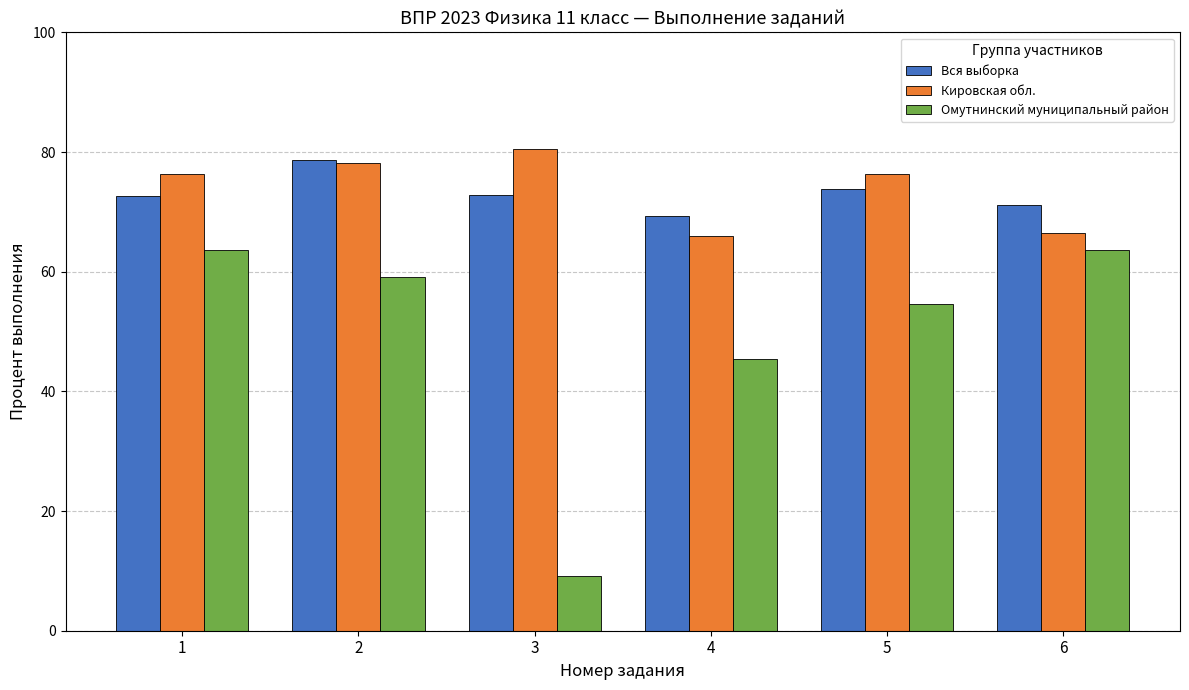

Are the bars horizontal?

No